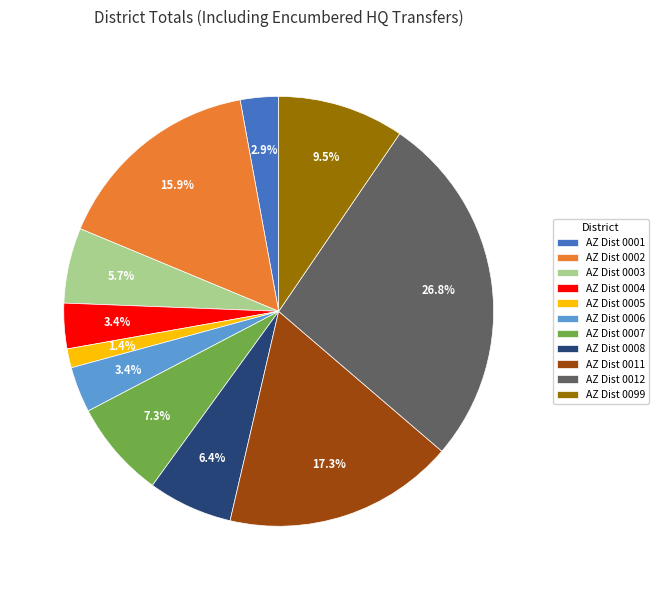

What is the smallest slice in the pie chart?

AZ Dist 0005